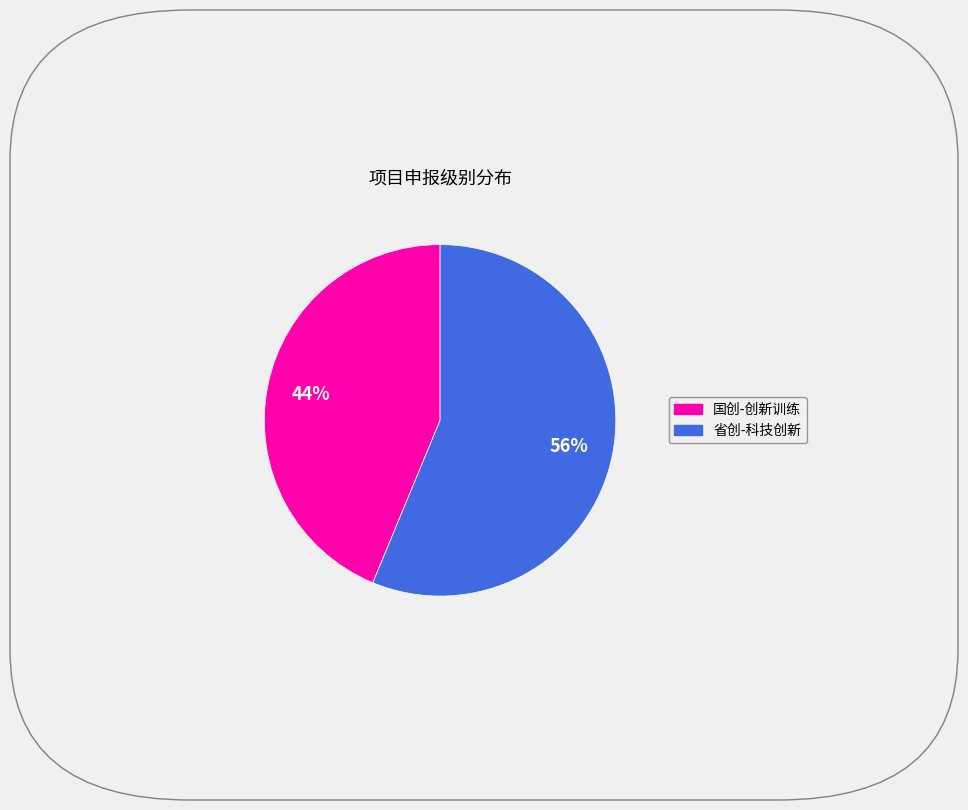

To the nearest percent, what percentage of the pie is 省创-科技创新?

56%